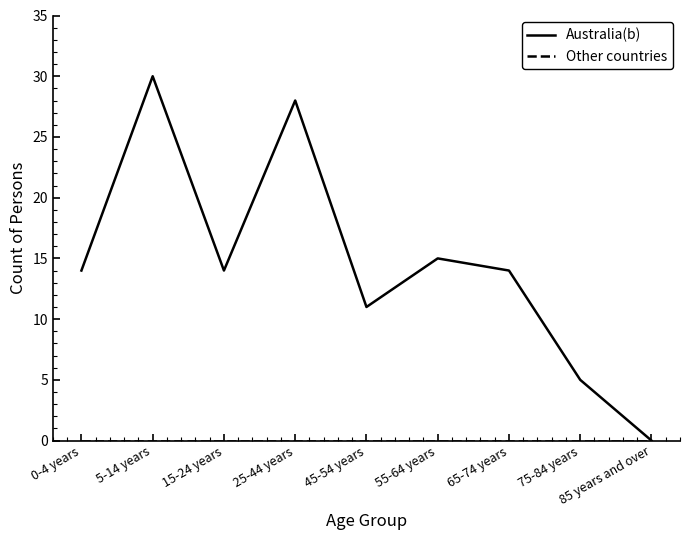

How many positive values does the Australia(b) series have?

8